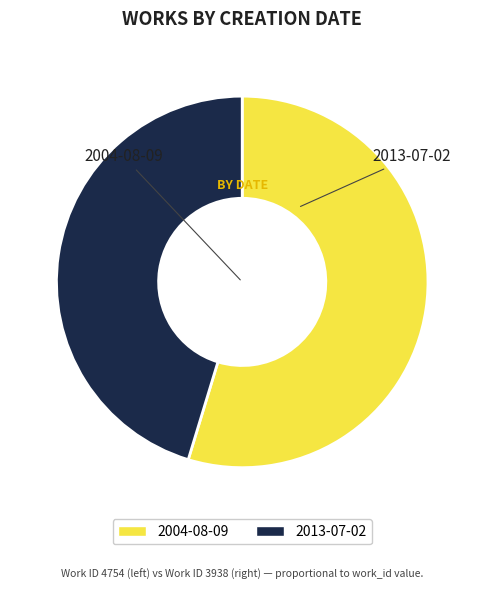

What is the majority slice?

2004-08-09